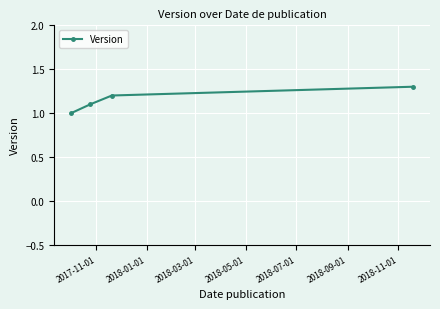

How many data points are above 1?

3